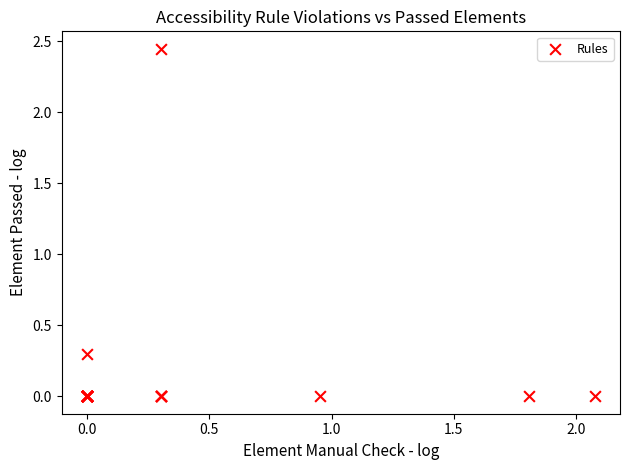

What Y value in the scatter plot is closest to 1?

0.3